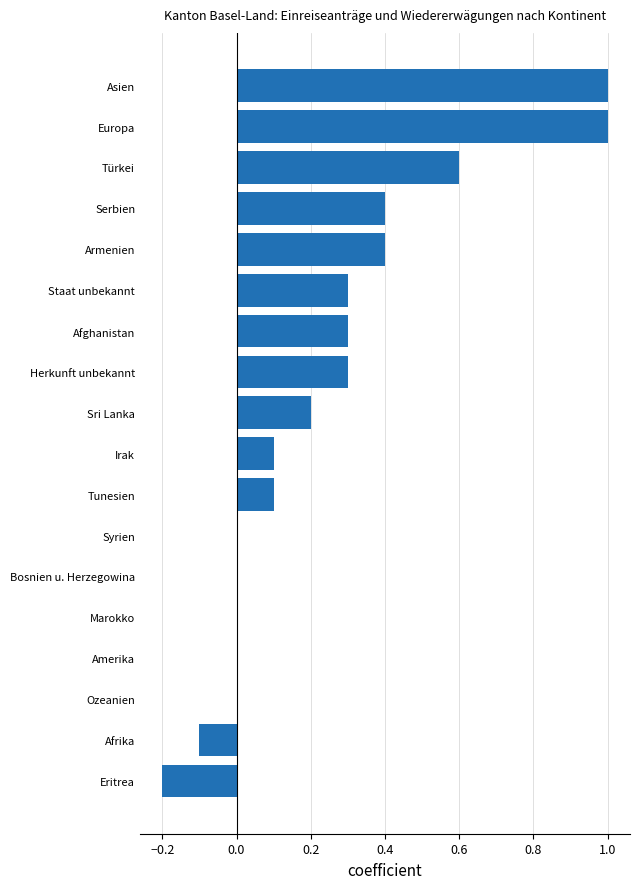

What is the sum of the values at Herkunft unbekannt and Bosnien u. Herzegowina?

0.3